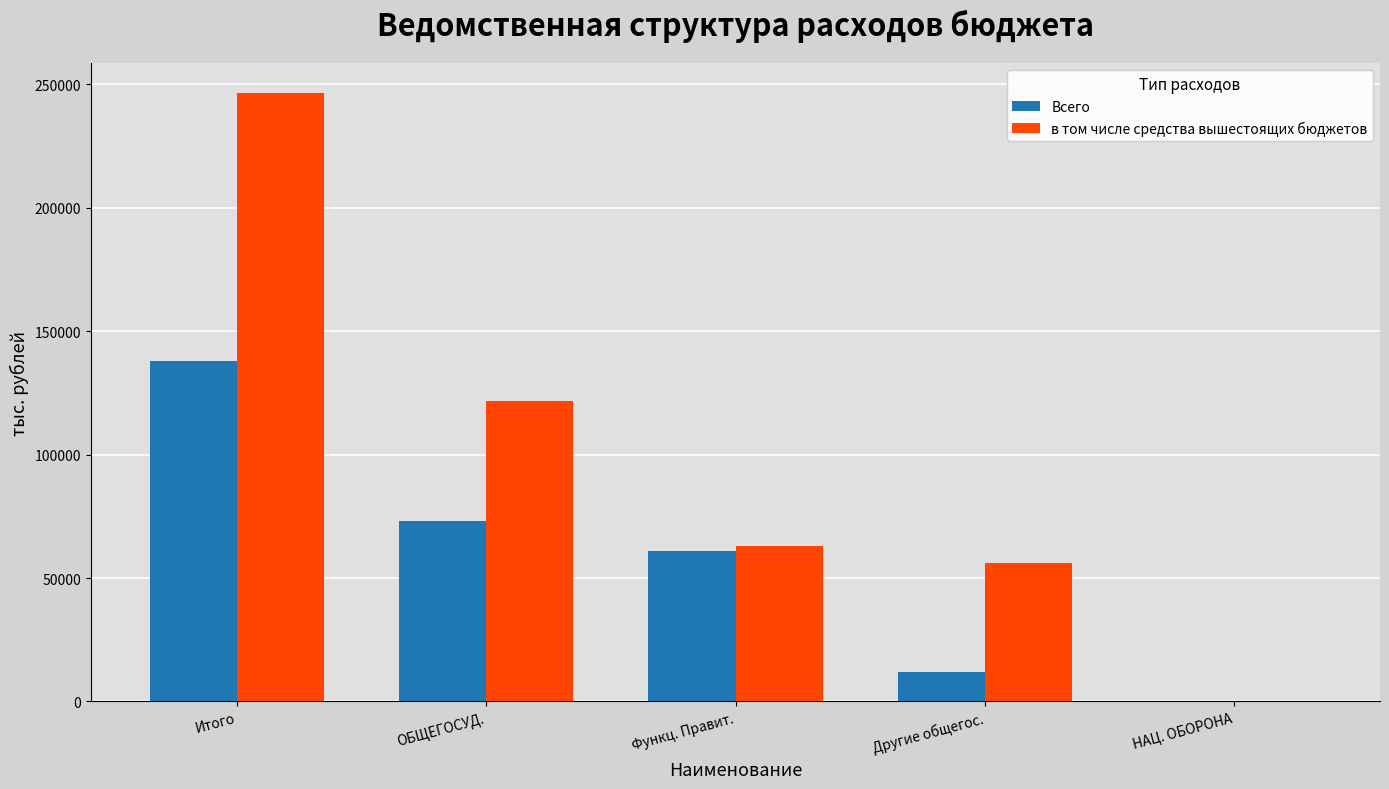

Which category has the highest value across all series?

Итого